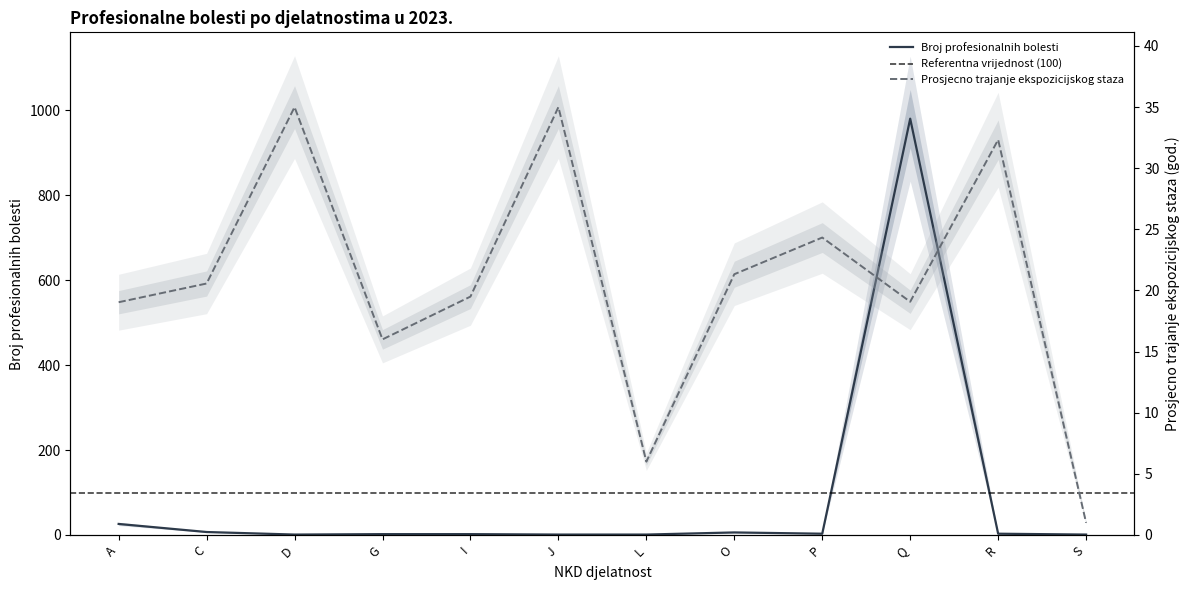

What is the total value across all series at C?

27.6